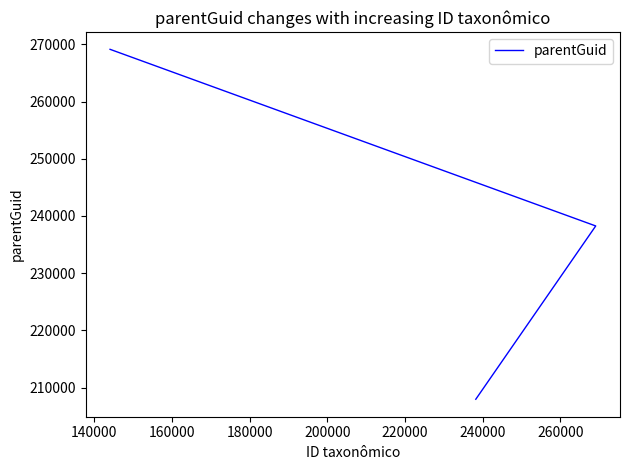

How many series are shown in this chart?

1